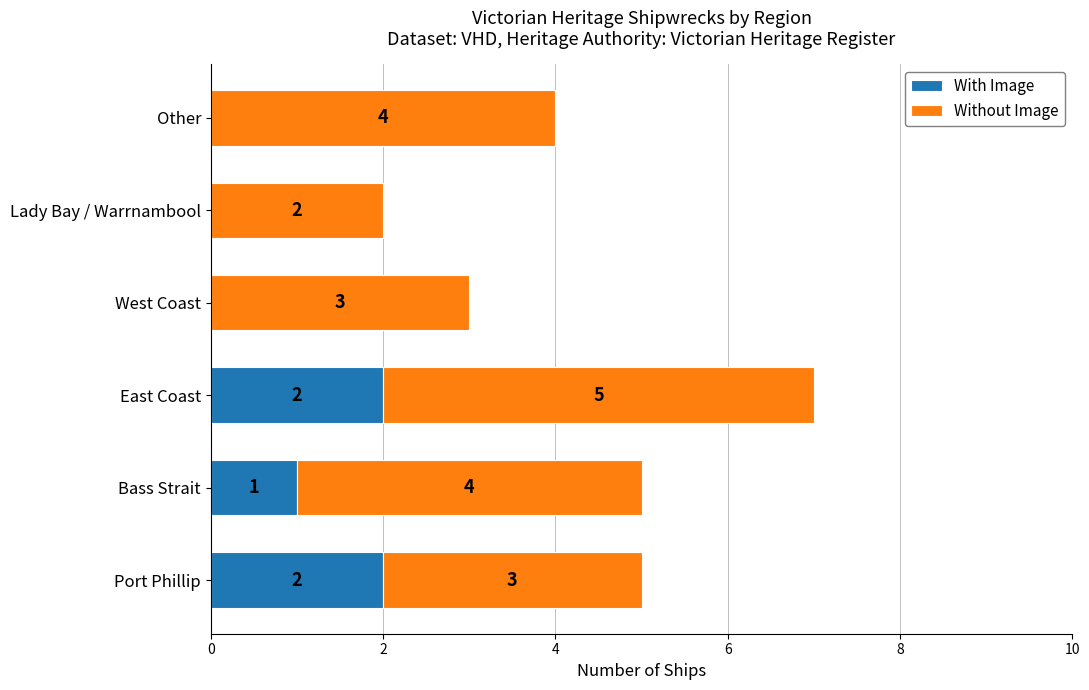

What is the sum of all With Image values?

5